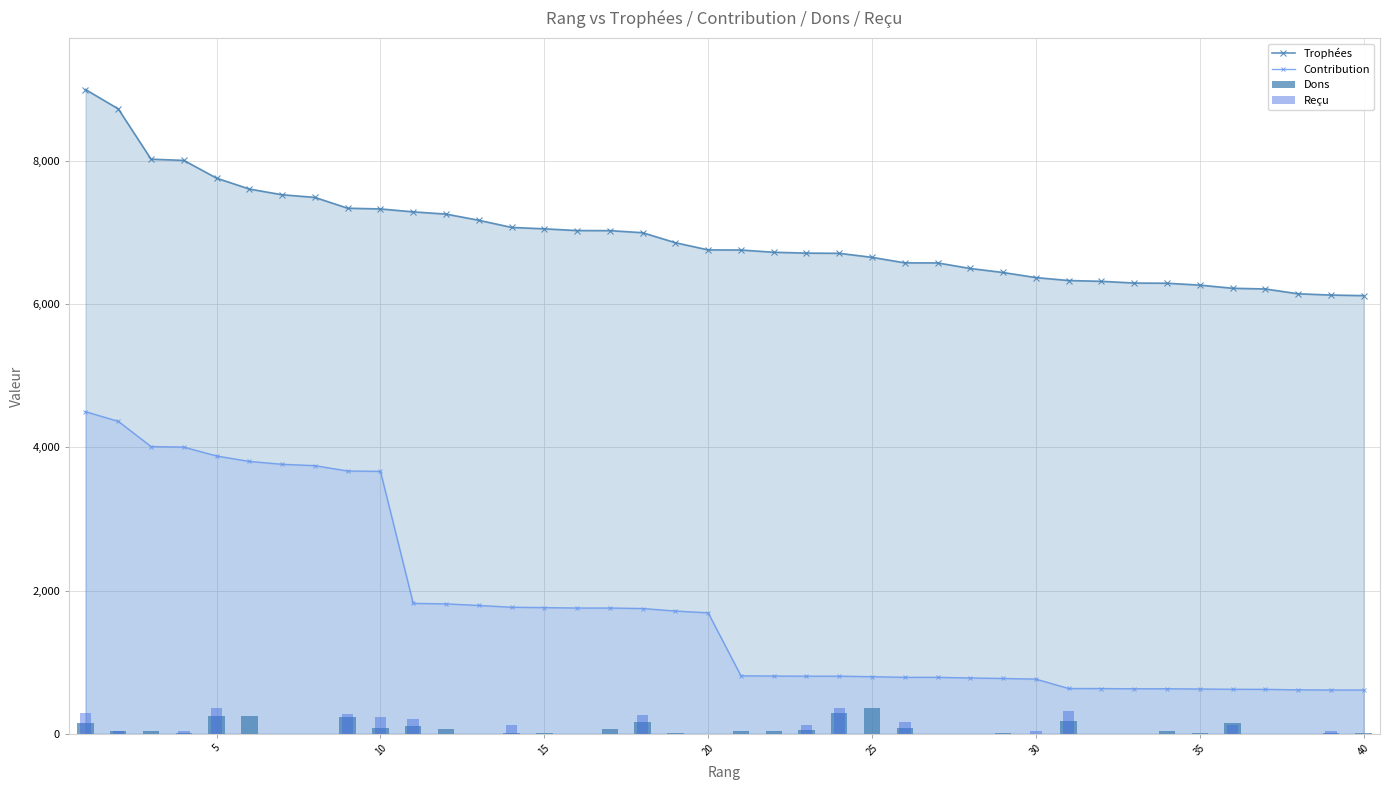

What is the difference between the maximum and minimum values in the Dons series?

367